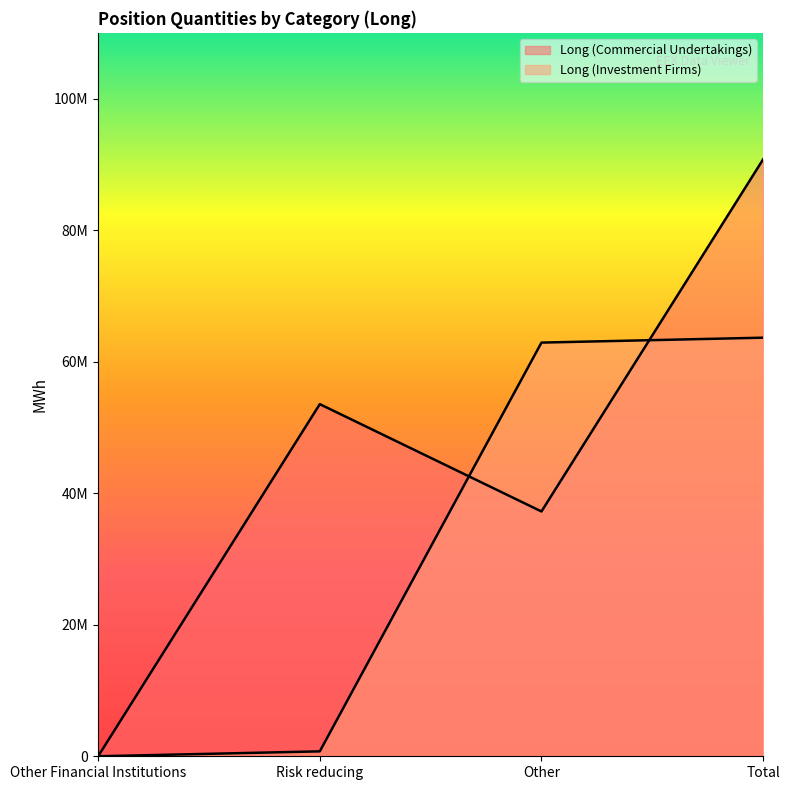

Reading left to right, list all the values displayed in this chart.

Long (Commercial Undertakings): 0	5354364	3722447	9076811
Long (Investment Firms): 0	74764	6290178	6364942